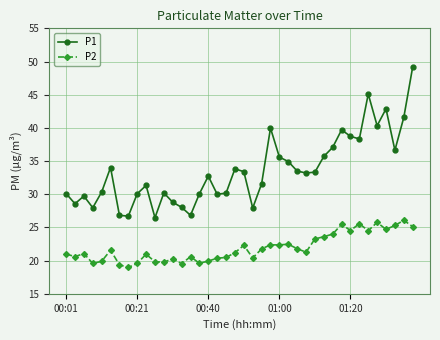

What is the difference between the second highest and second lowest values in the P2 series?

6.4